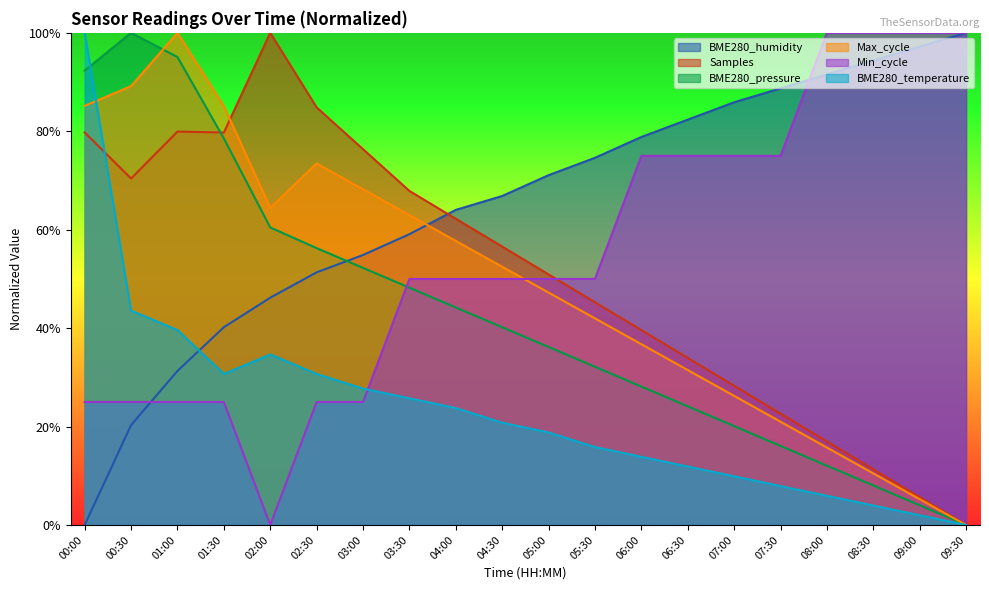

What is the spread (max minus min) of values at 08:30?

0.9